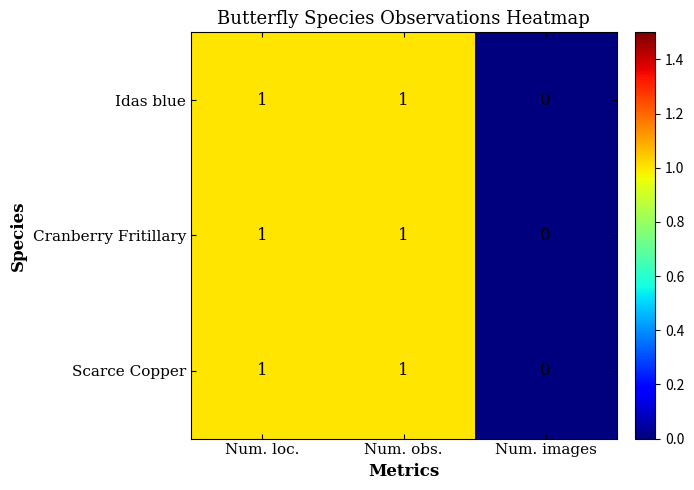

What is the total value across all series at Num. obs.?

3